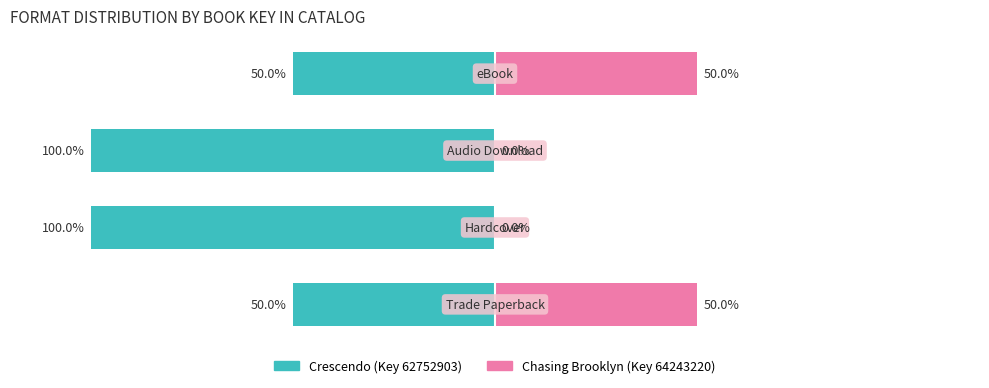

How many Crescendo (Key 62752903) values are between -100 and -50?

4